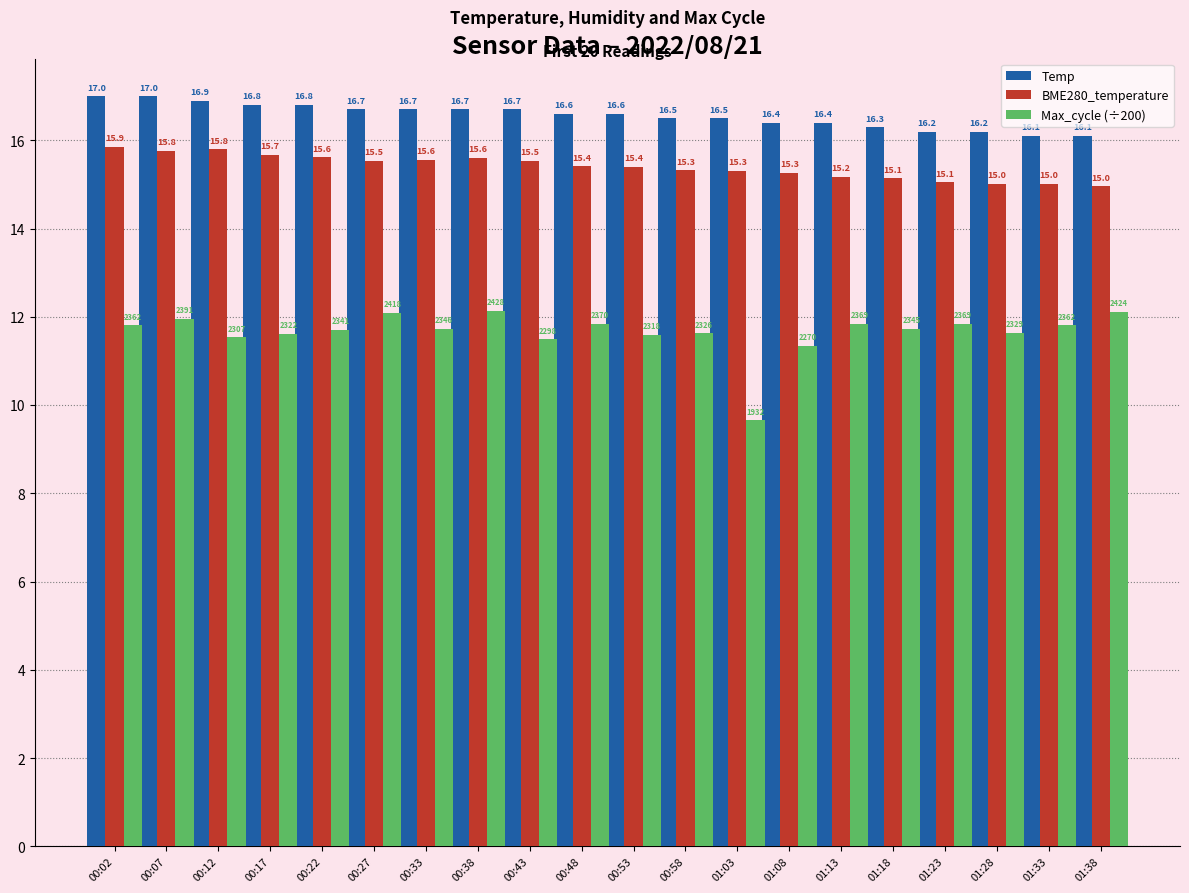

Which series has the largest range (max minus min)?

Max_cycle (÷200)